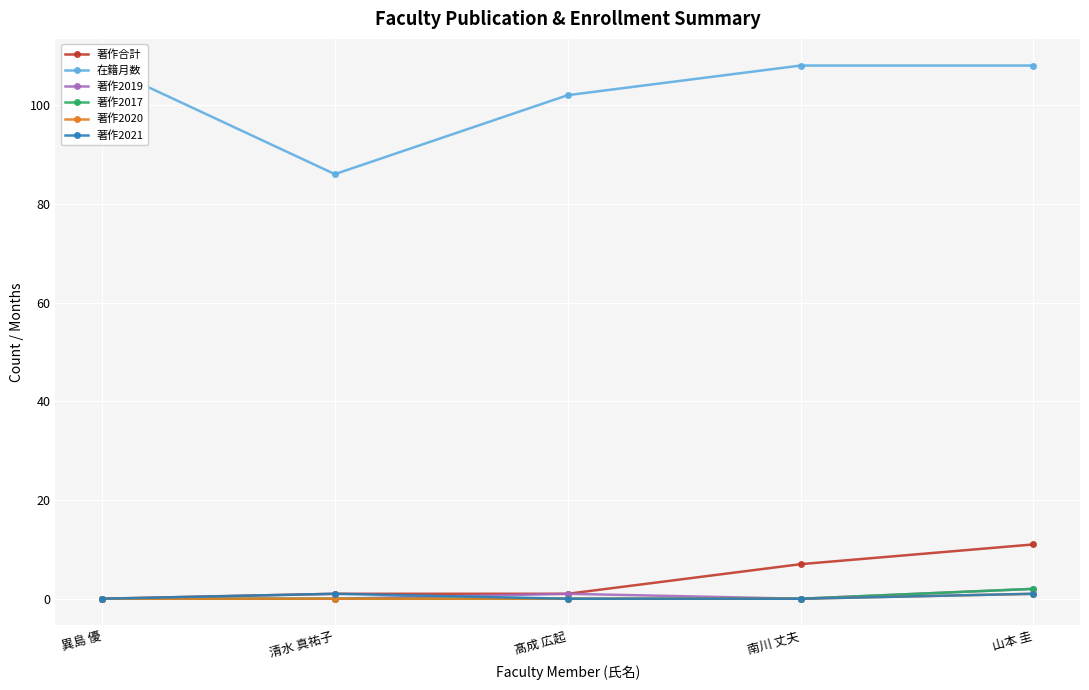

What position from the right is 清水 真祐子?

4